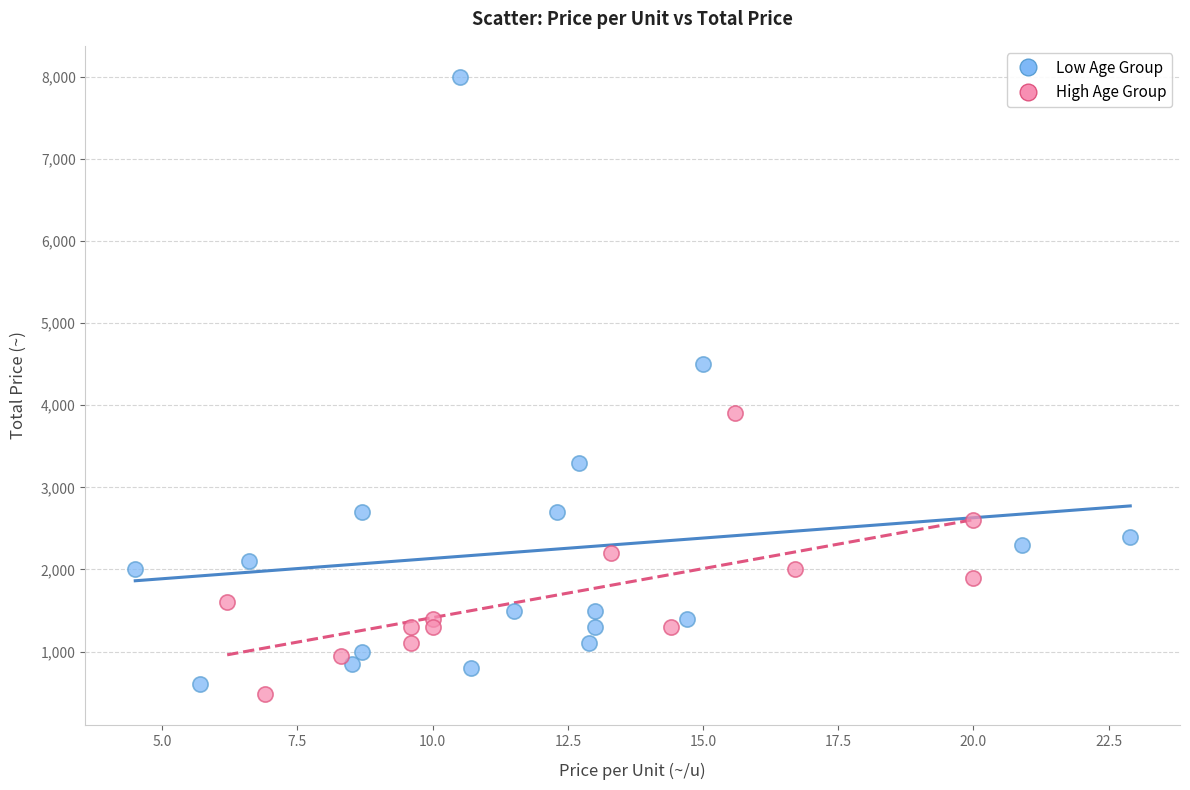

Which series has the widest spread of Y values?

Low Age Group